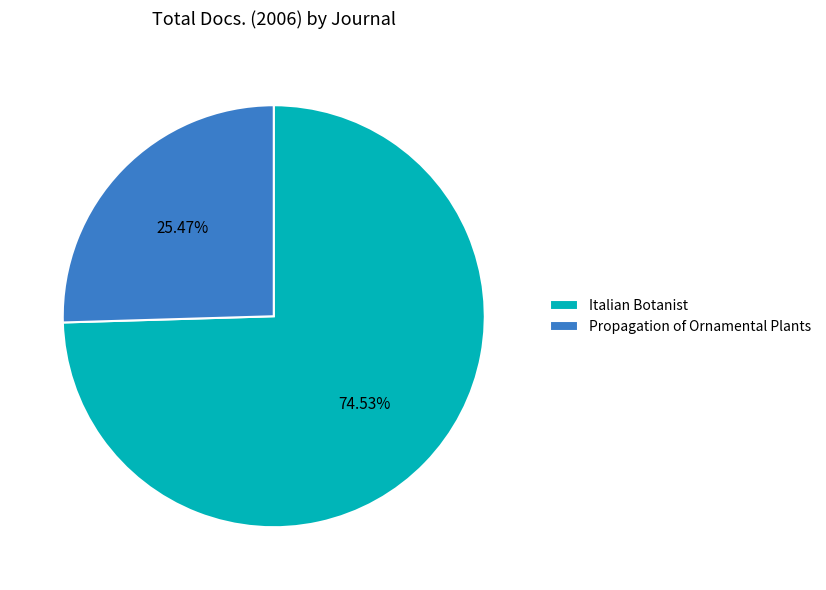

Does Italian Botanist represent more than half of the total?

Yes